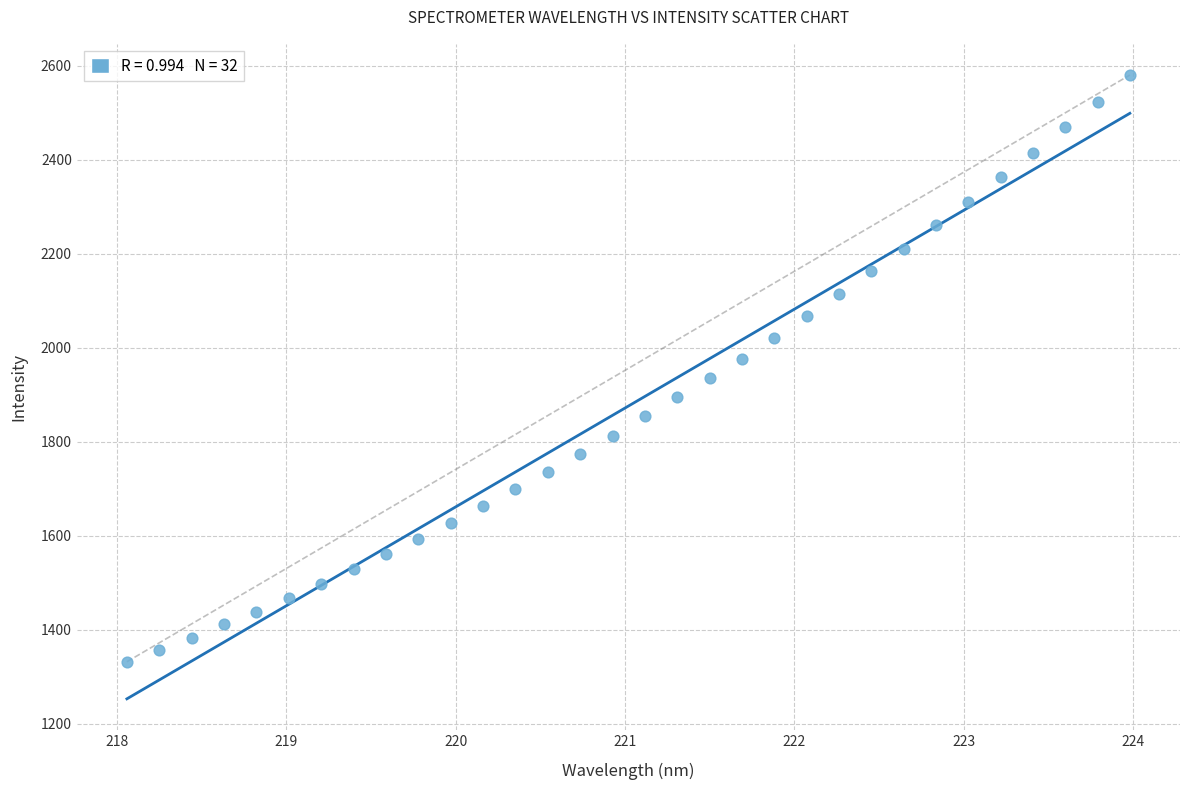

What is the range of X values (max minus min)?

5.9